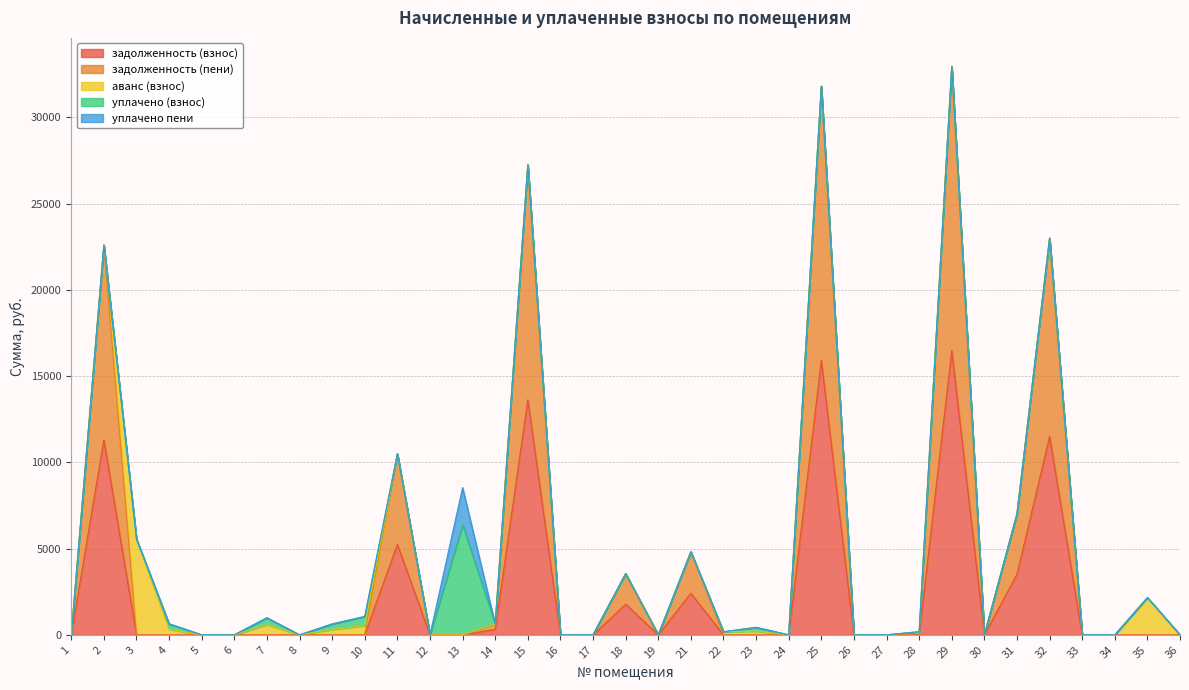

Is it true that задолженность (пени) equals -8470.4 at 12?

False